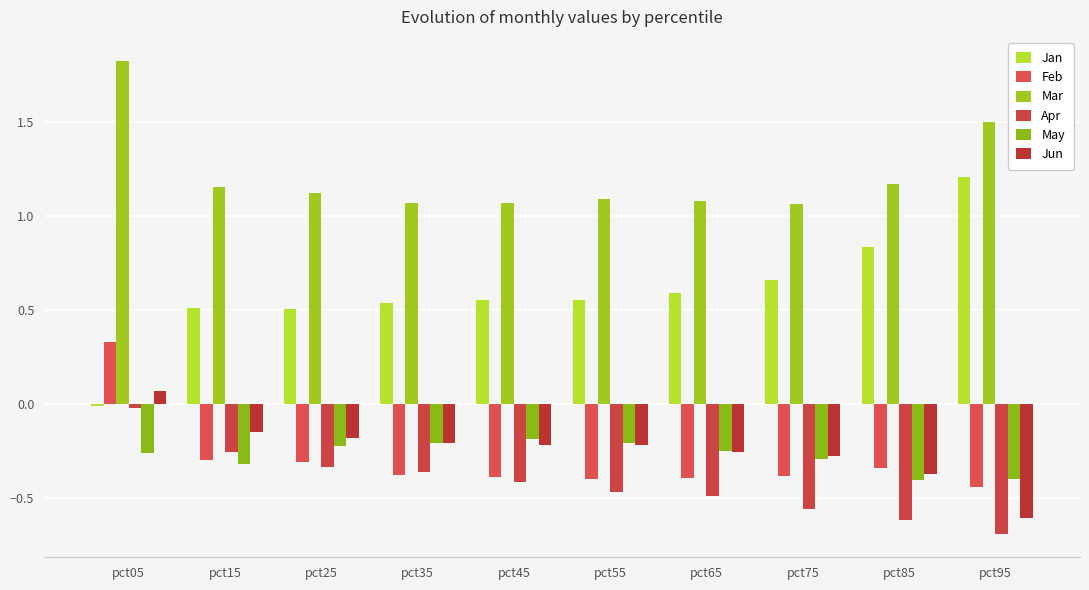

Is it true that Feb equals -0.3 at pct15?

True